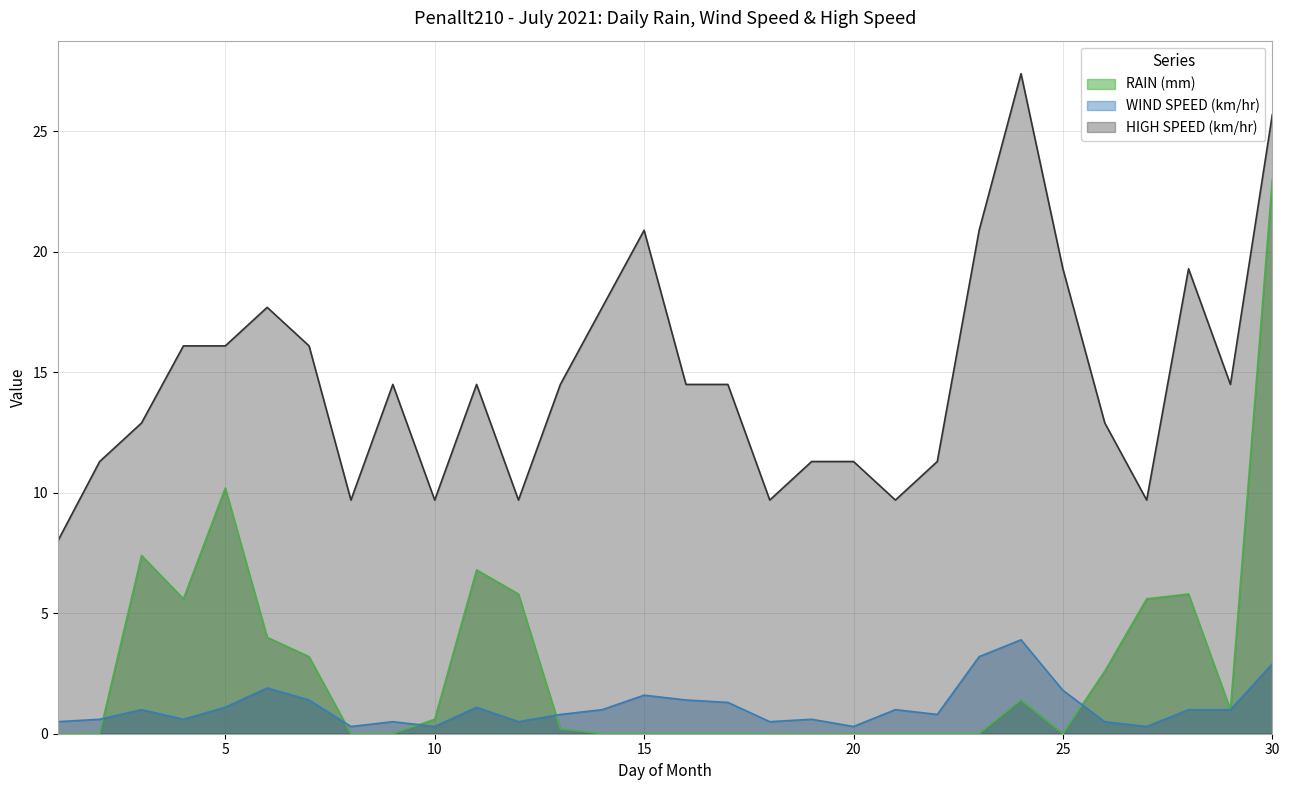

True or false: WIND SPEED (km/hr) has a value of 1.0 at 28.

True